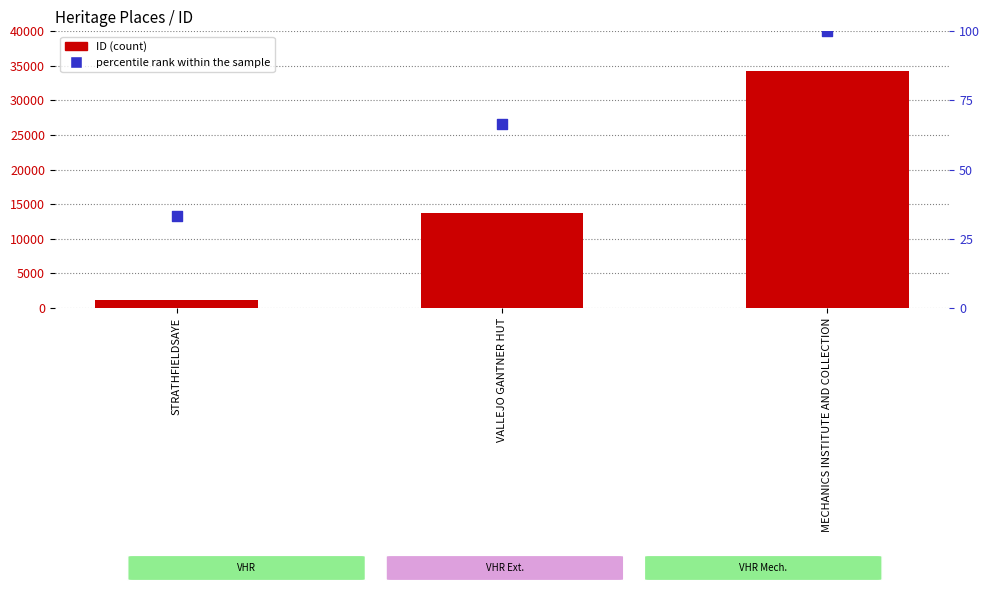

Which series has the widest spread of Y values?

ID